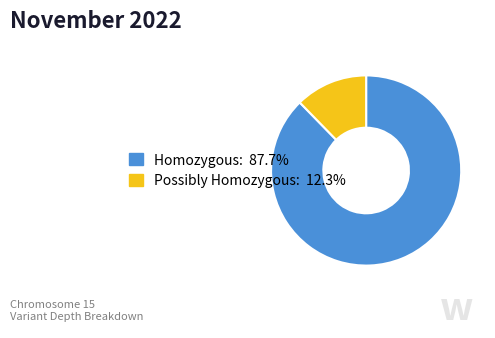

Does any single category account for the majority?

Yes